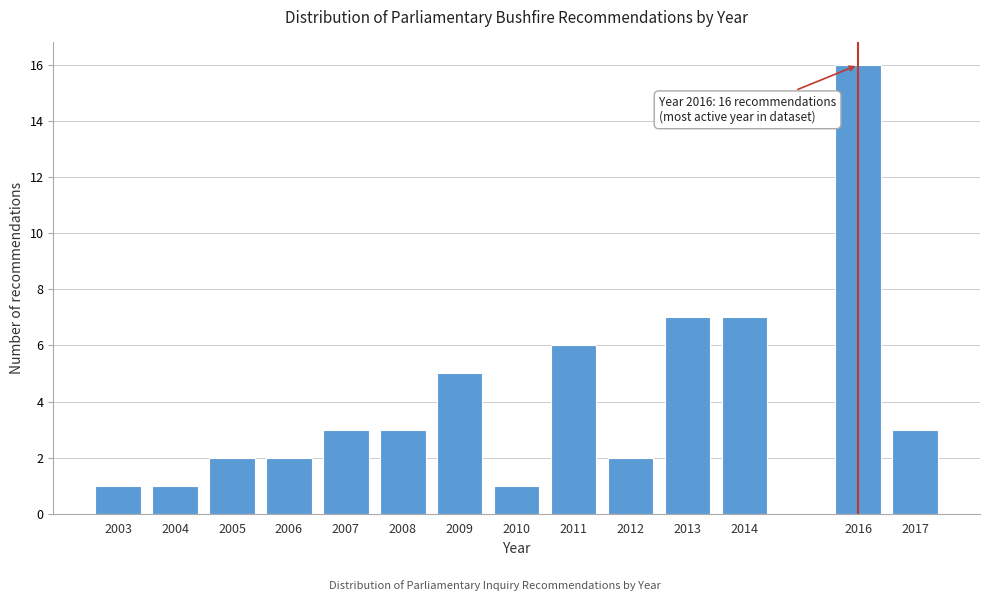

Reading left to right, extract all data points from this chart.

1	1	2	2	3	3	5	1	6	2	7	7	16	3